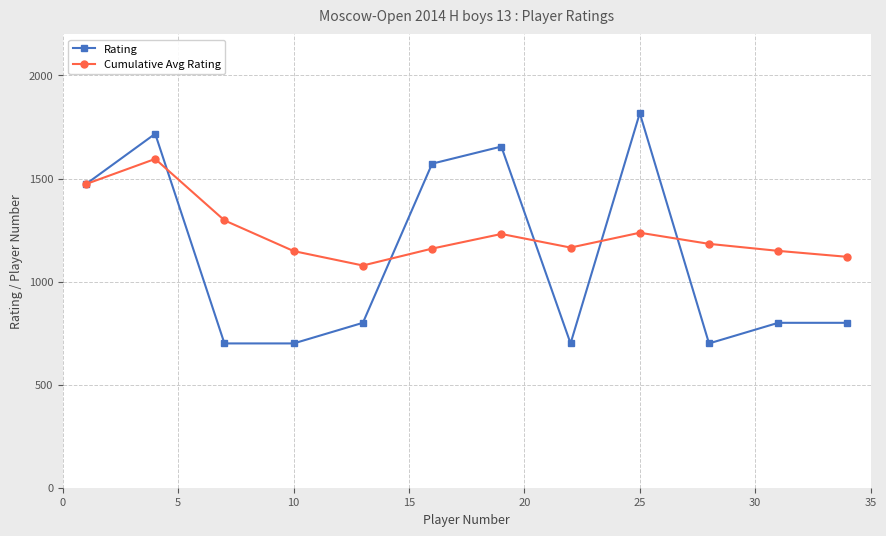

How many data points in Rating are less than 800?

4